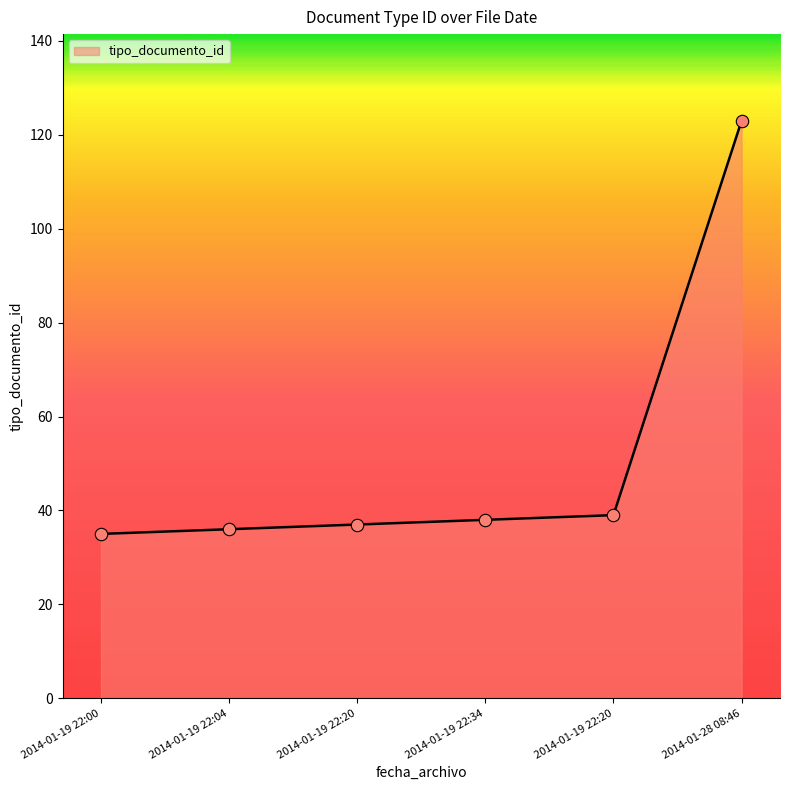

What is the change in value from 2014-01-19 22:34 to 2014-01-19 22:20?

-1